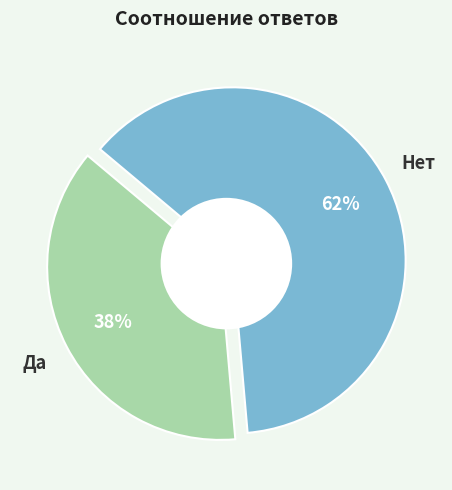

What is the majority slice?

Нет